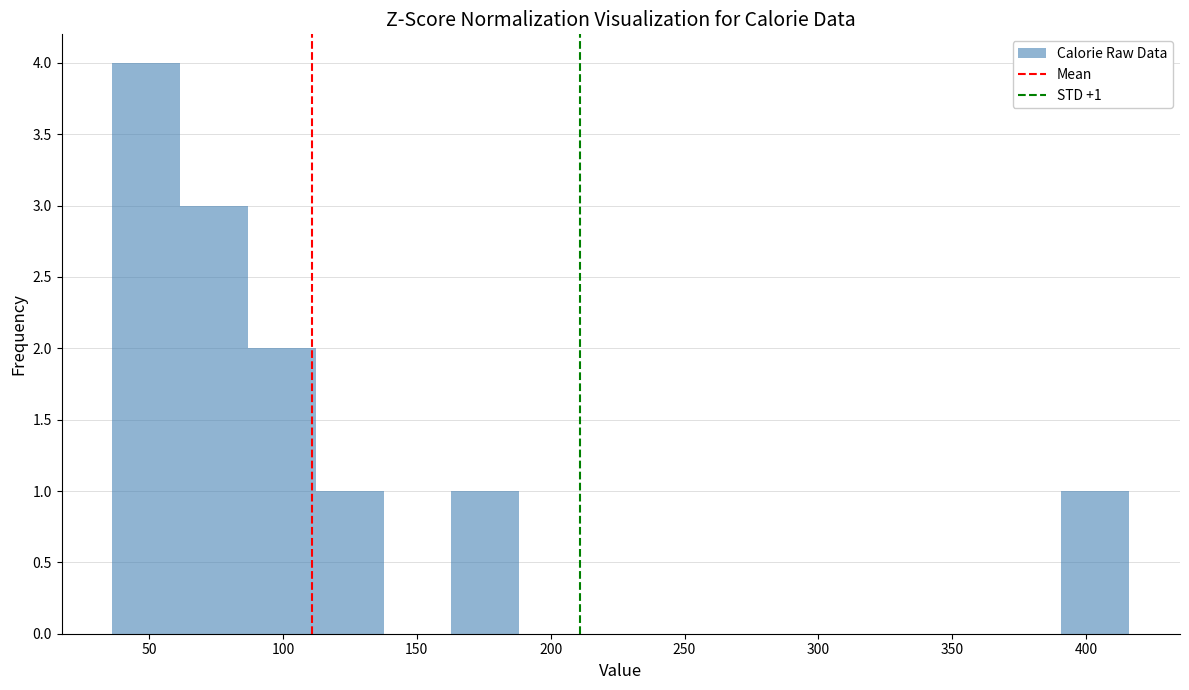

Which range on the x-axis has the tallest bar?

35 to 60